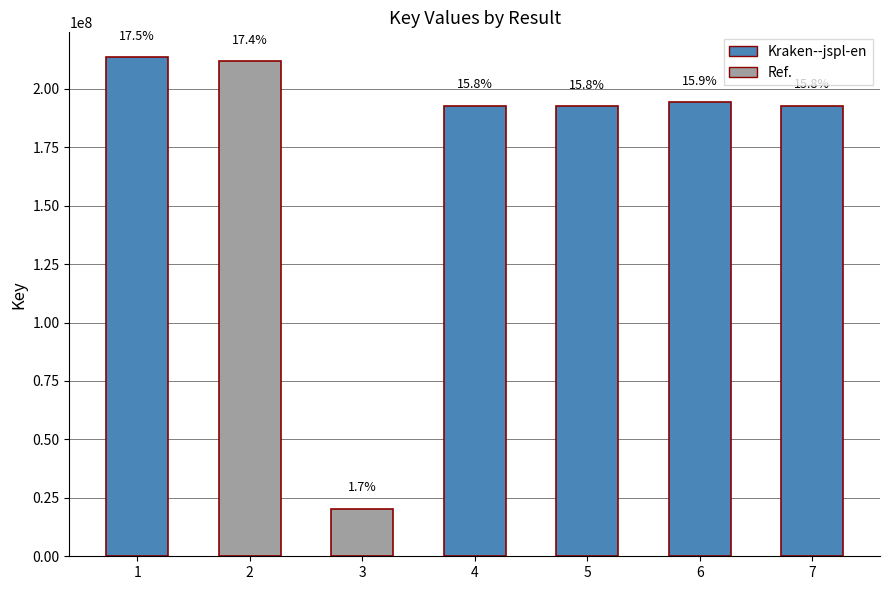

List the labels in order of value, smallest first.

3, 5, 4, 7, 6, 2, 1